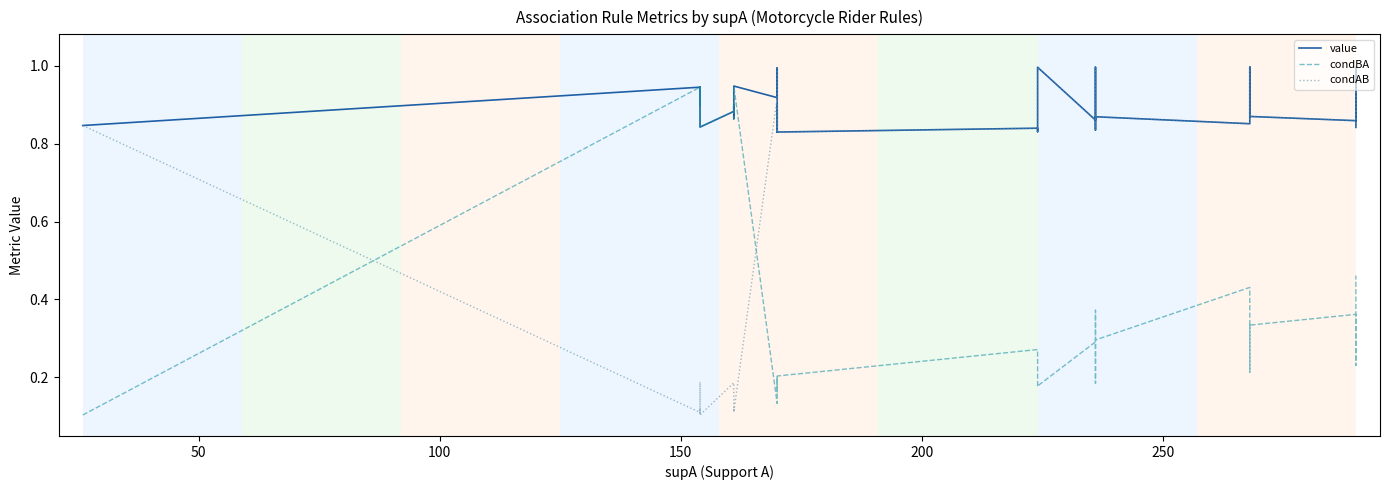

How many lines are shown in the chart?

3